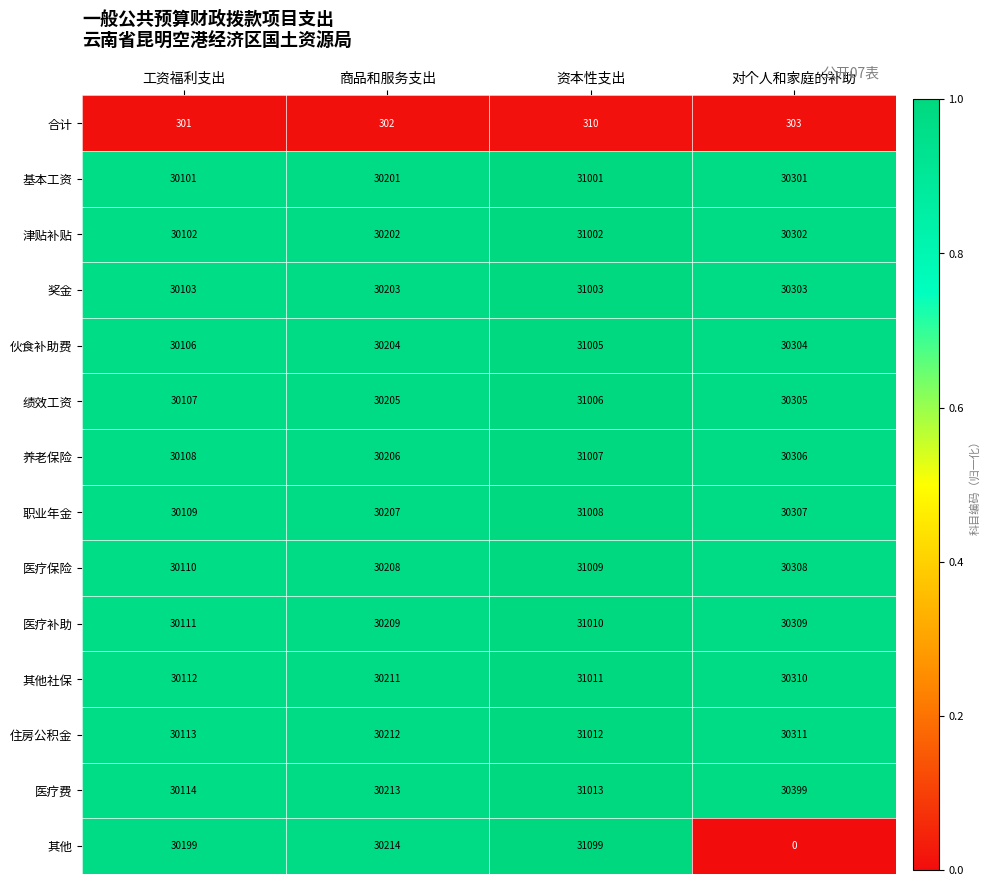

Which series has the largest range (max minus min)?

其他